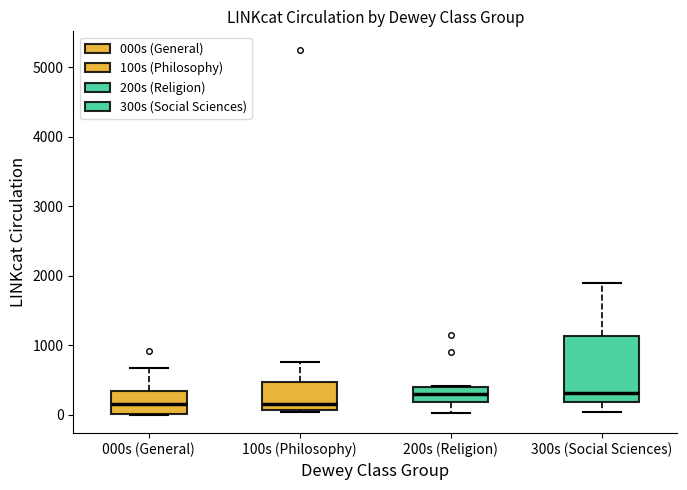

Reading left to right, transcribe this box plot: for each box, give where its median line is, the range the box spans, and where its two whiskers end, as read against the y-axis. The values are not printed on the chart, so give them approximately, as read against the axis.

000s (General): median 200, box 0 to 400, whiskers 0 to 700
100s (Philosophy): median 200, box 100 to 500, whiskers 0 to 800
200s (Religion): median 300, box 200 to 400, whiskers 0 to 400
300s (Social Sciences): median 300, box 200 to 1100, whiskers 0 to 1900